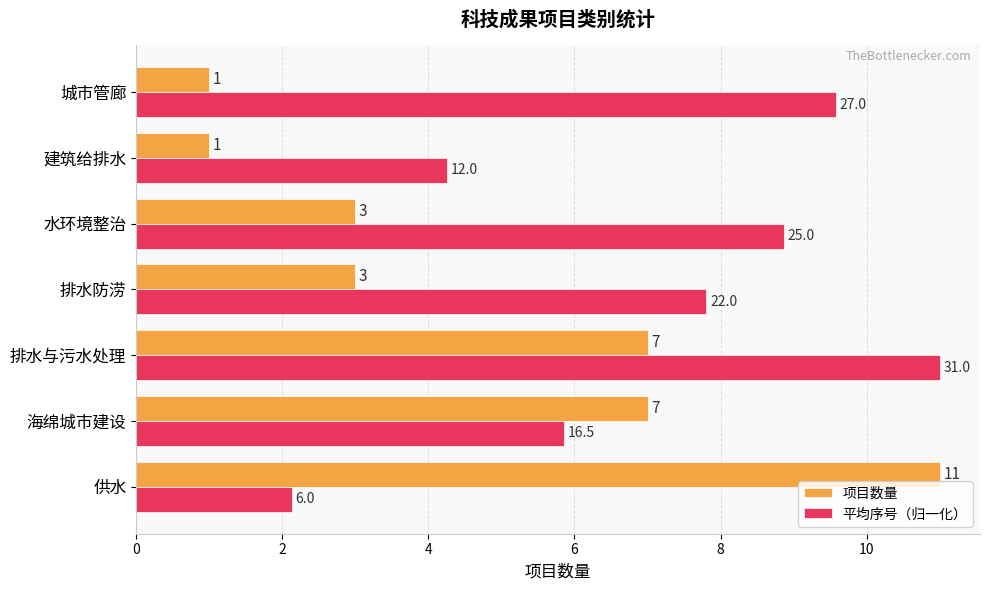

What is the difference between the maximum and minimum values in the 平均序号（归一化） series?

8.9